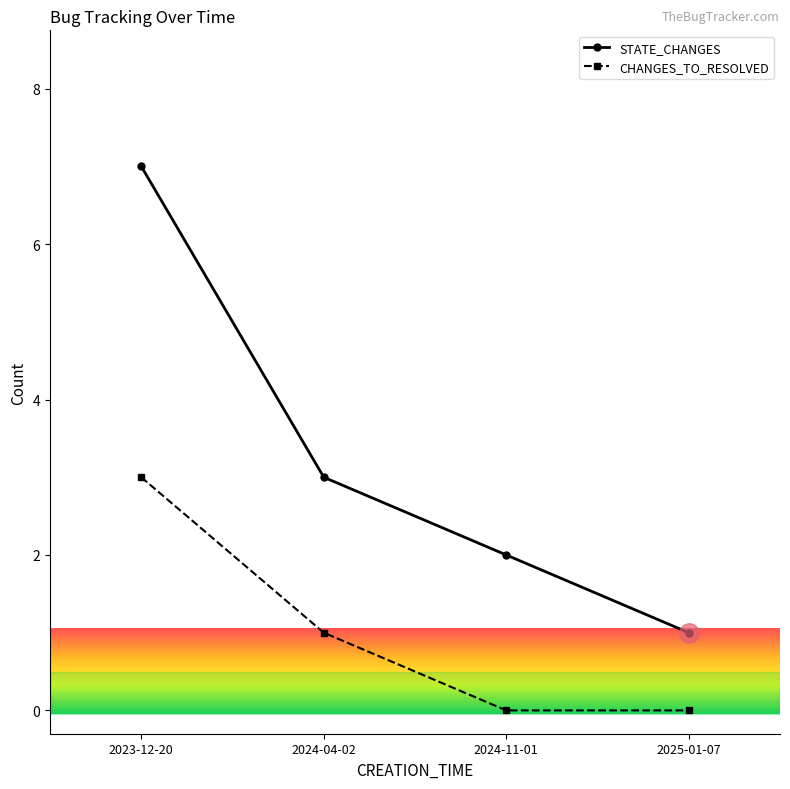

Rank the series by their average value, from highest to lowest.

STATE_CHANGES, CHANGES_TO_RESOLVED